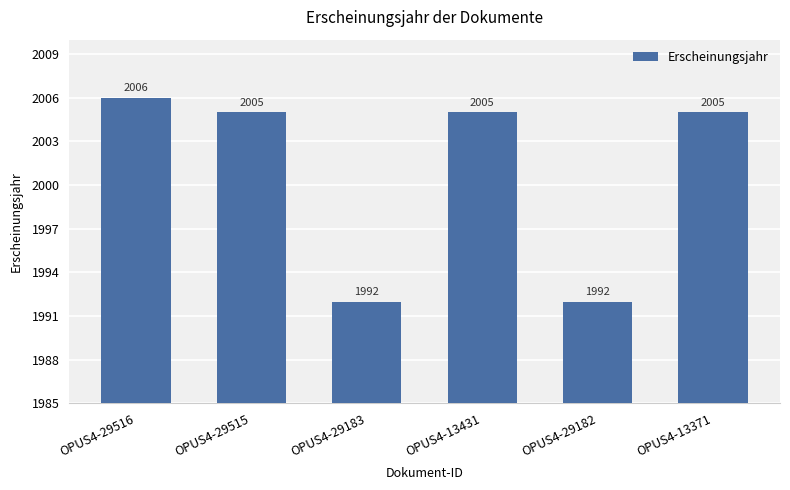

How many data points are less than 2005?

2